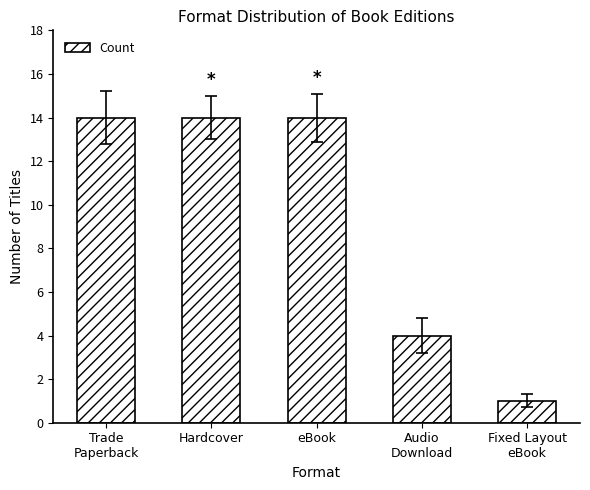

How many distinct data groups are displayed?

1